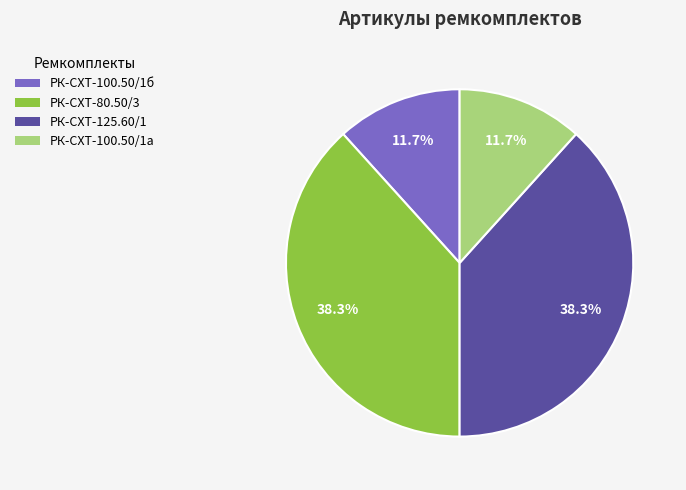

Which has a higher value, РК-СХТ-100.50/1б or РК-СХТ-80.50/3?

РК-СХТ-80.50/3